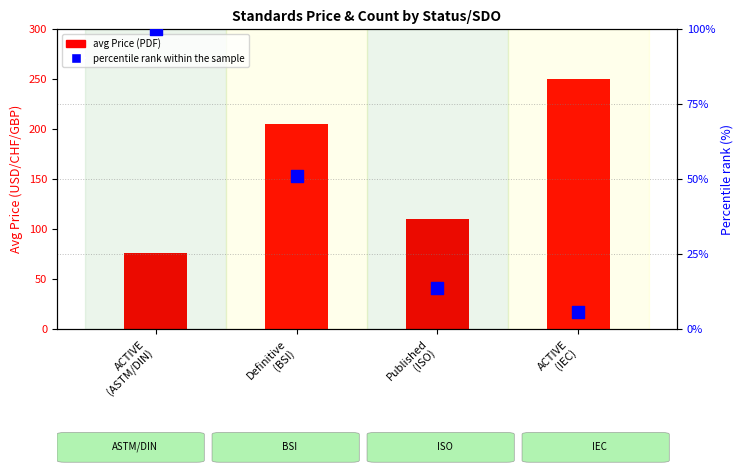

Which series has the largest total across all categories?

avg Price (PDF)